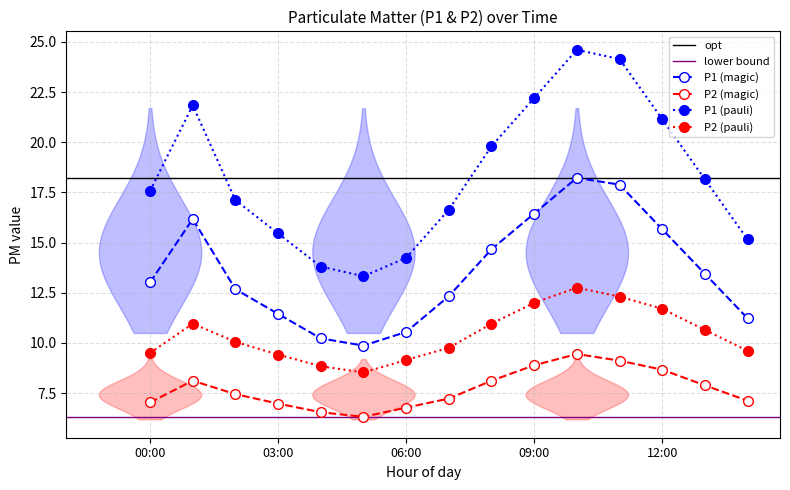

Is it true that P1 (pauli) equals 7.5 at 03:00?

False